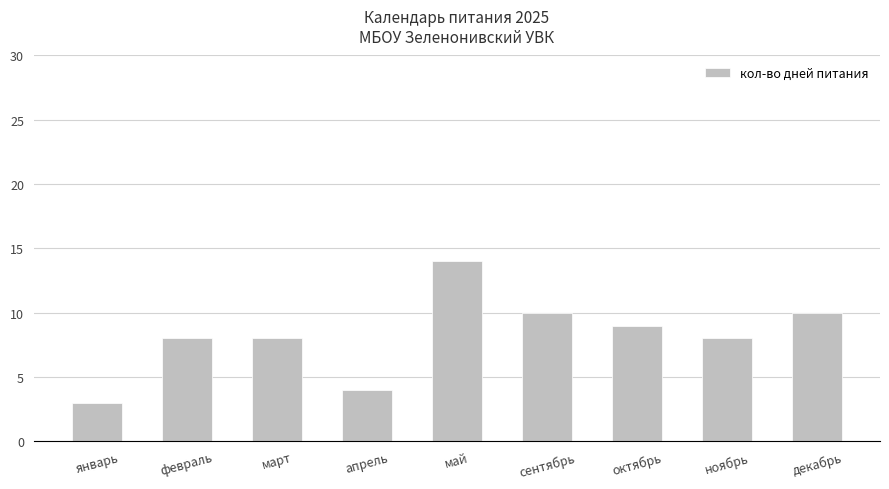

The chart shows a value of 14 at май. True or false?

True